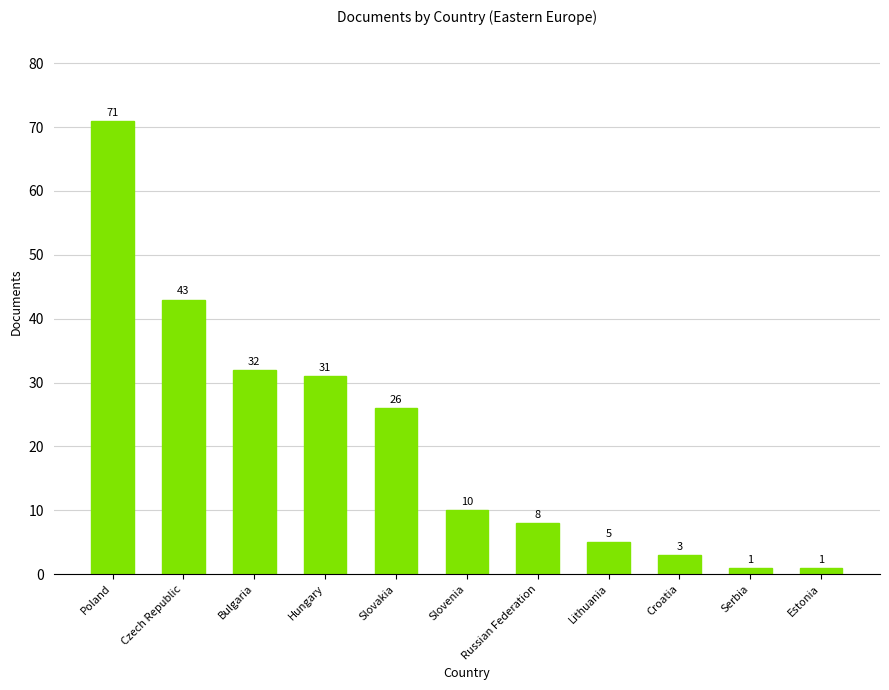

Are the bars horizontal?

No